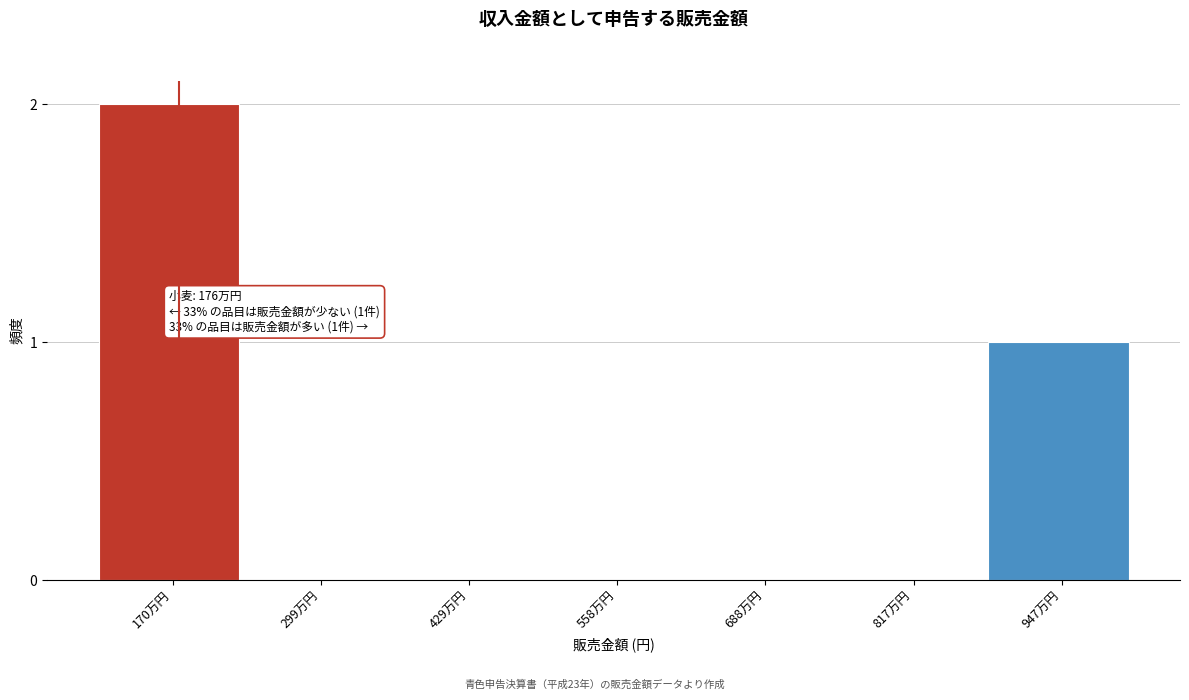

Reading left to right, transcribe all the data shown in this chart.

170万円=2	299万円=0	429万円=0	558万円=0	688万円=0	817万円=0	947万円=1